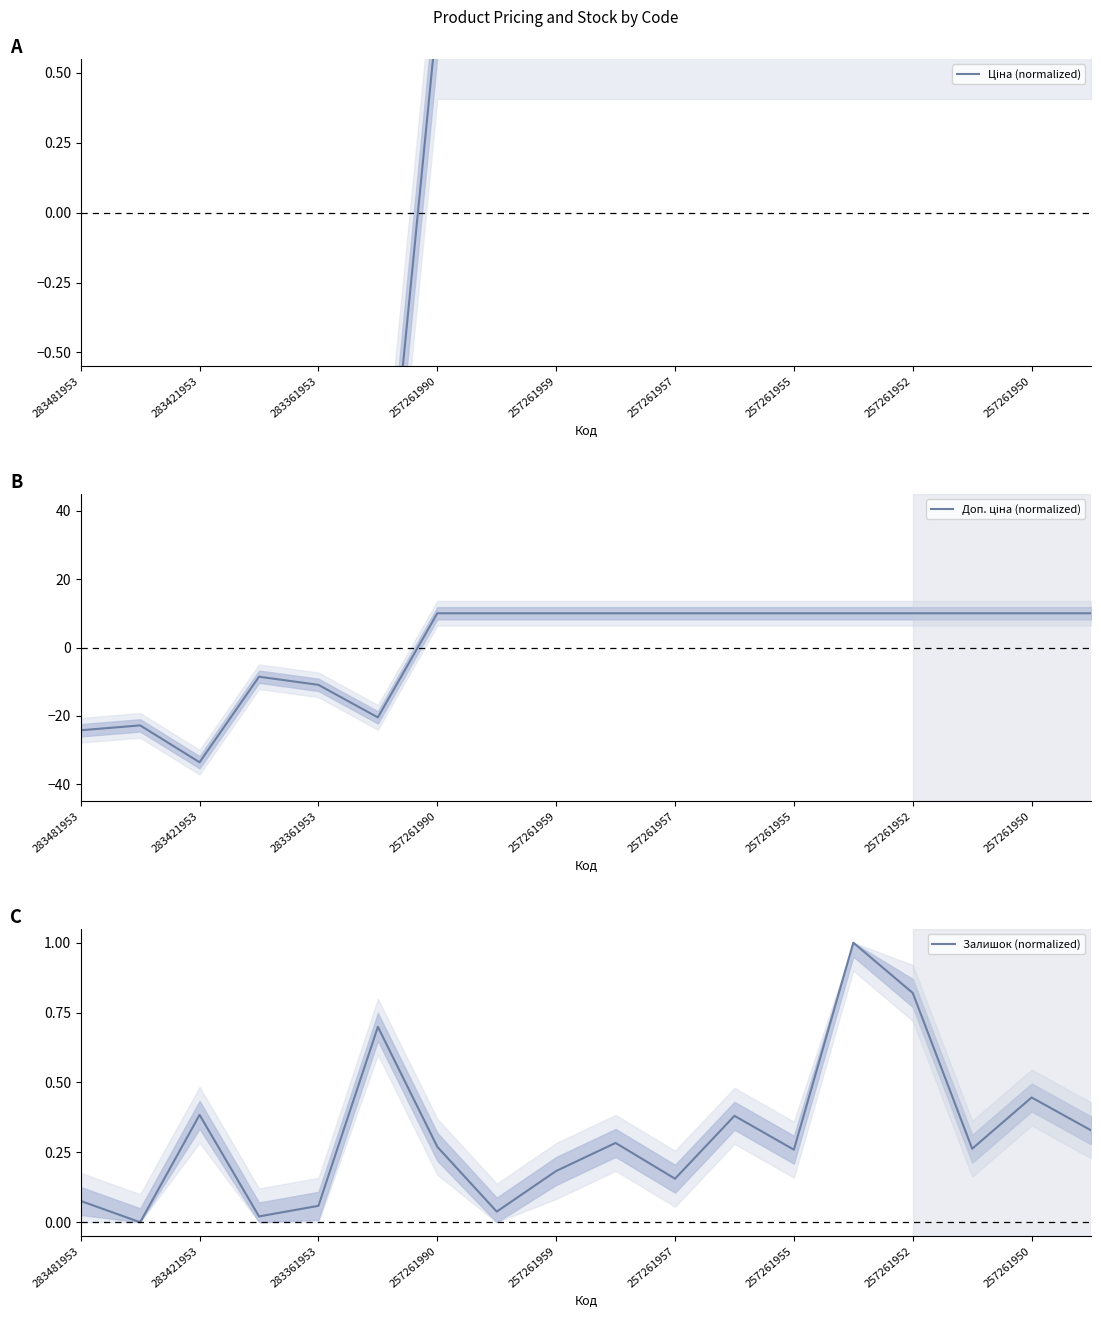

Which series has the largest range (max minus min)?

Доп. ціна (normalized)